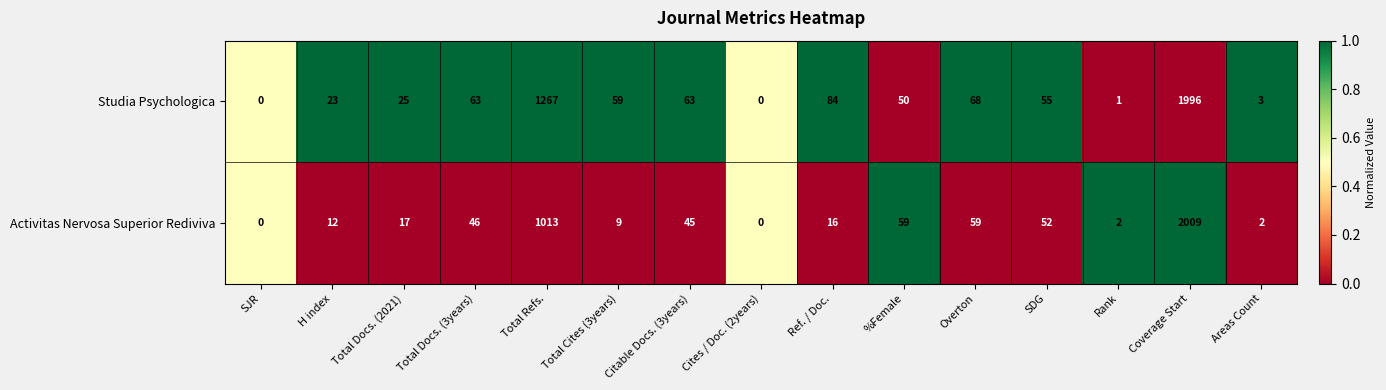

Rank the series by their average value, from lowest to highest.

Activitas Nervosa Superior Rediviva, Studia Psychologica